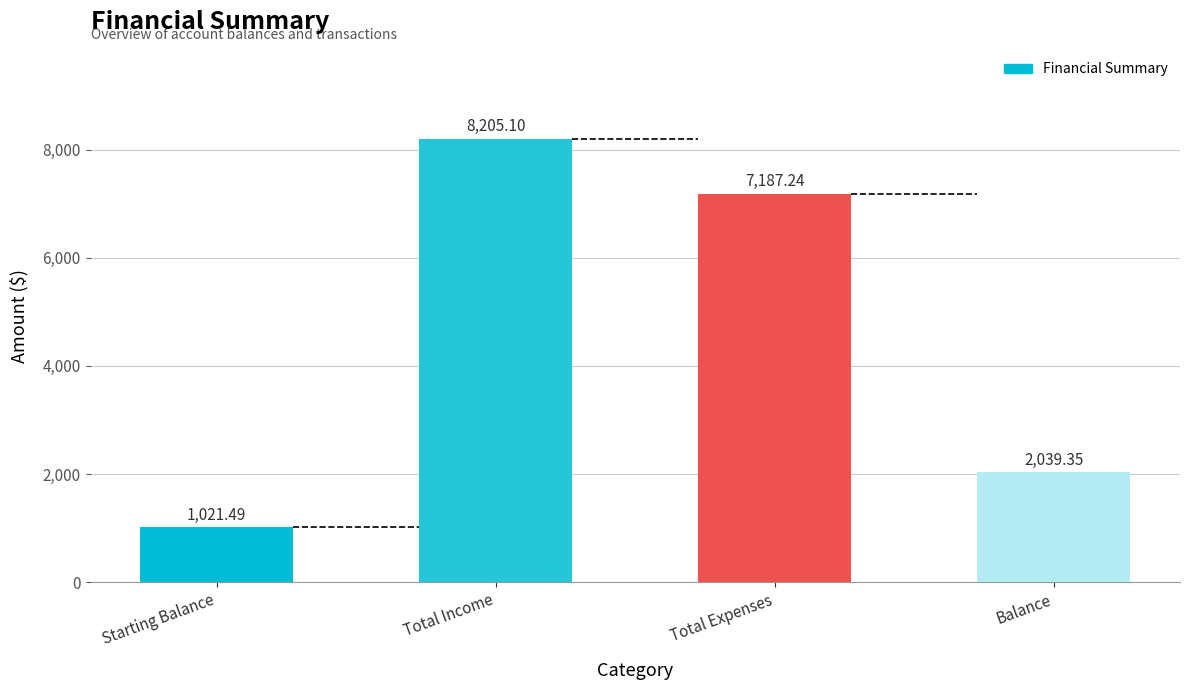

Where does the data first go above 7187?

Total Income